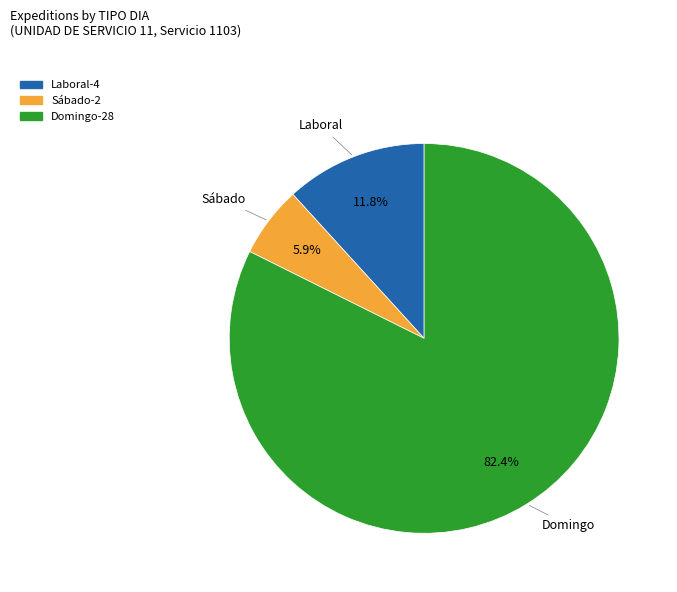

To the nearest percent, what is the difference between the Domingo and Sábado slice percentages?

76%